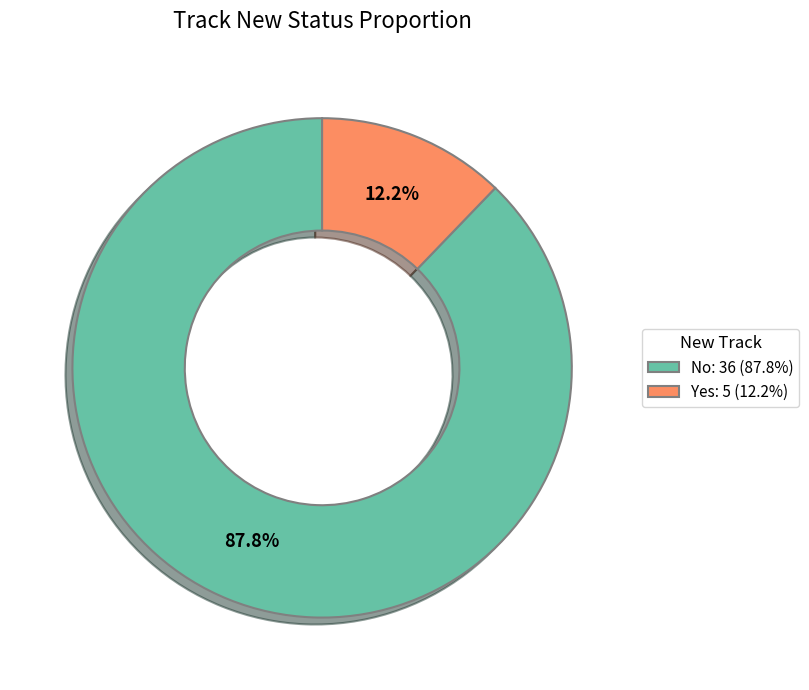

Combined, what portion of the pie is No: 36 (87.8%) and Yes: 5 (12.2%)?

100.0%